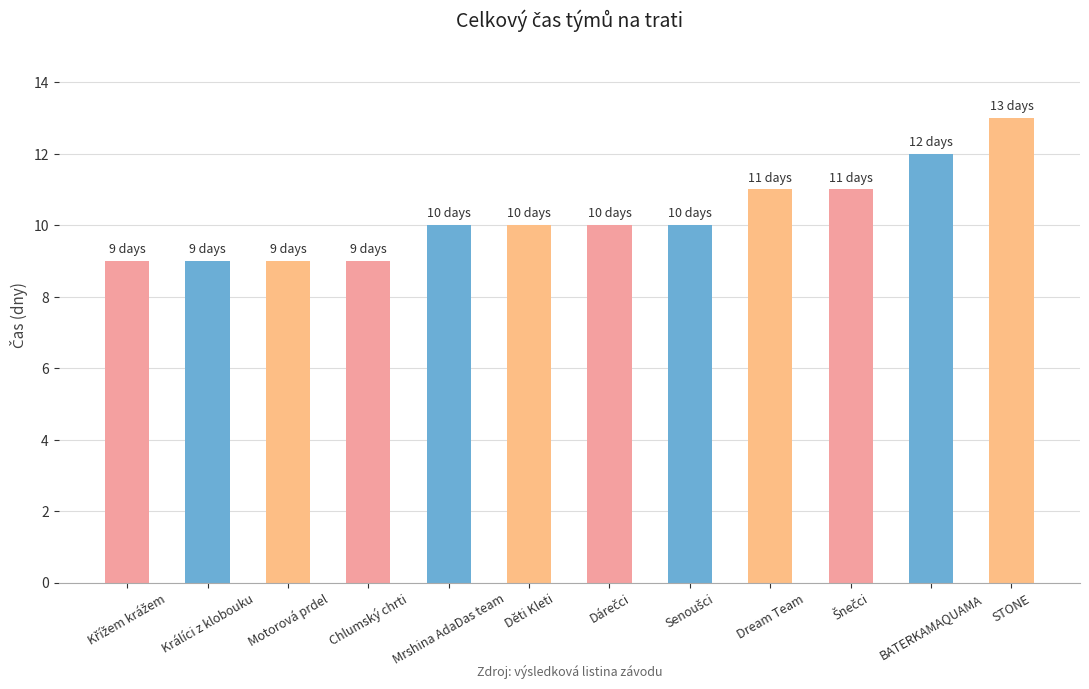

What is the smallest value displayed?

9